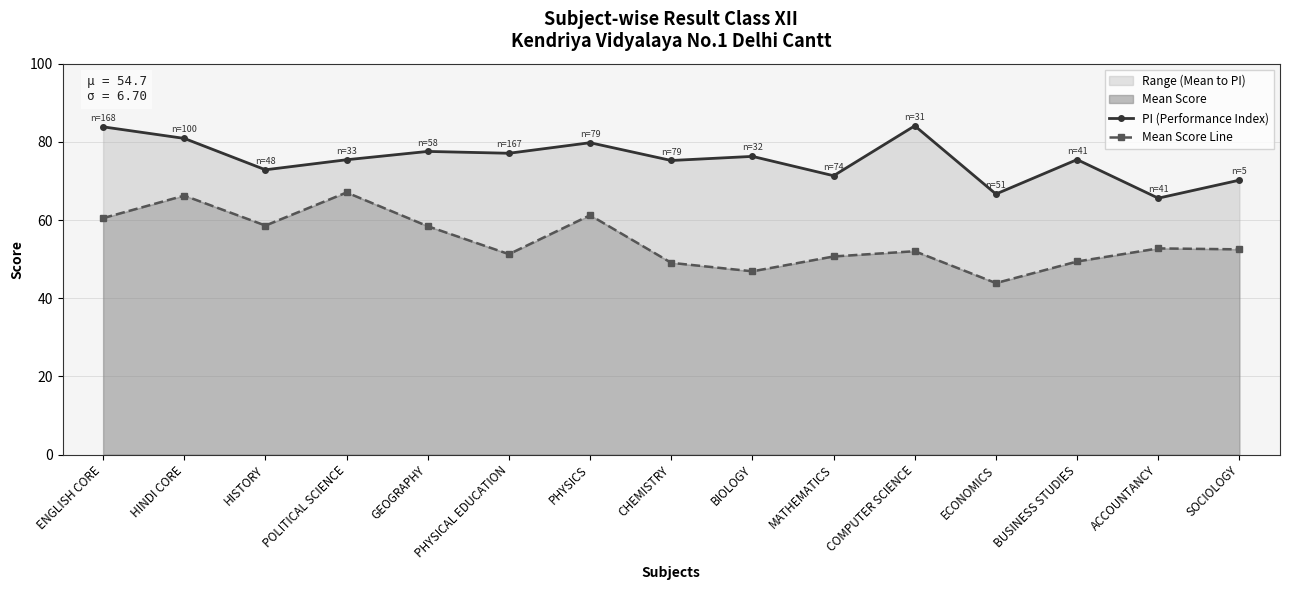

True or false: Mean Score Line has a value of 35.3 at MATHEMATICS.

False